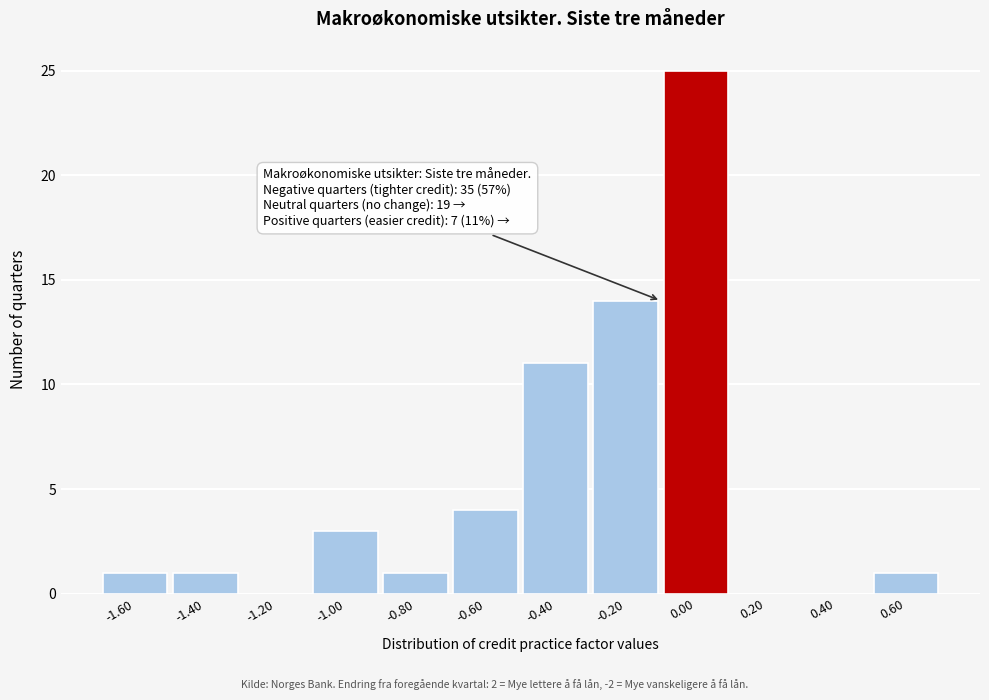

Reading right to left, list all the values displayed in this chart.

0.60=1	0.40=0	0.20=0	0.00=25	-0.20=14	-0.40=11	-0.60=4	-0.80=1	-1.00=3	-1.20=0	-1.40=1	-1.60=1